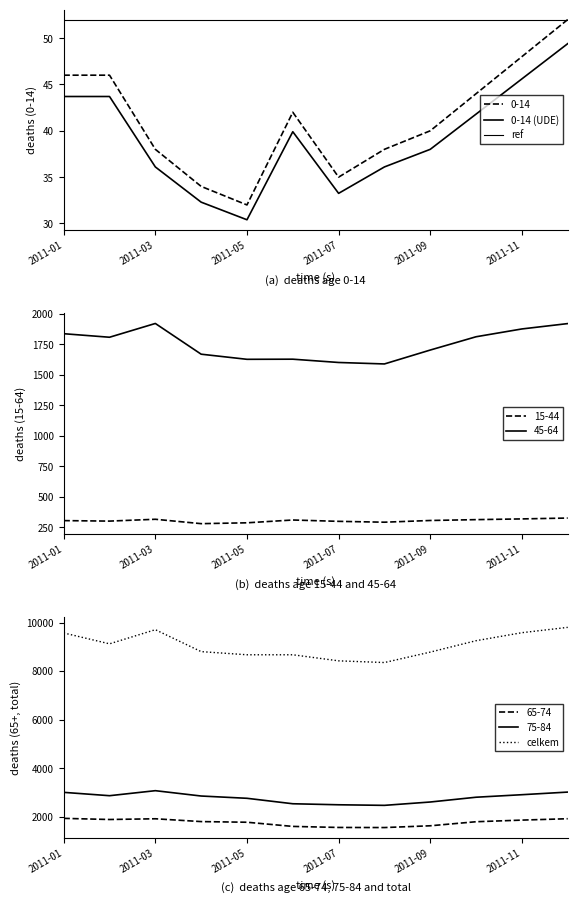

Is the value of celkem at 2011-03 greater than the value of 15-44 at 2011-09?

Yes